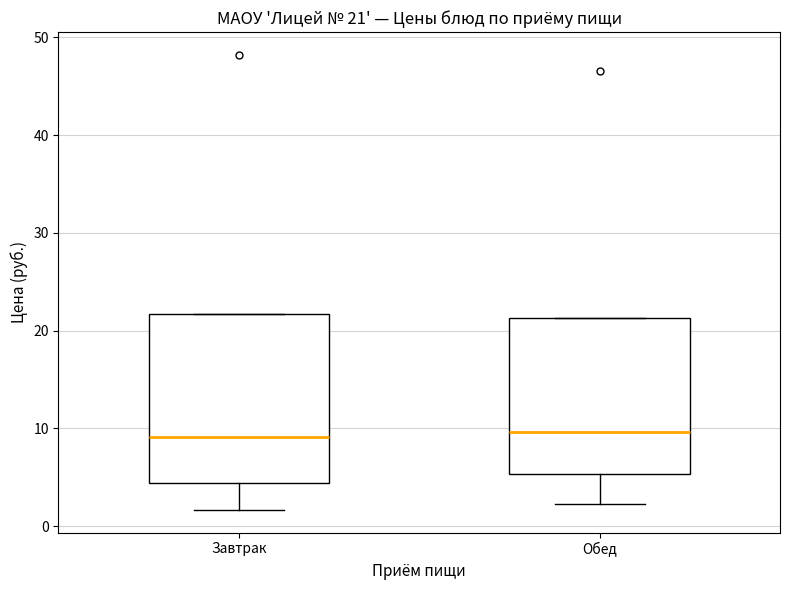

Comparing the boxes themselves (not the whiskers), which one is the tallest?

Завтрак